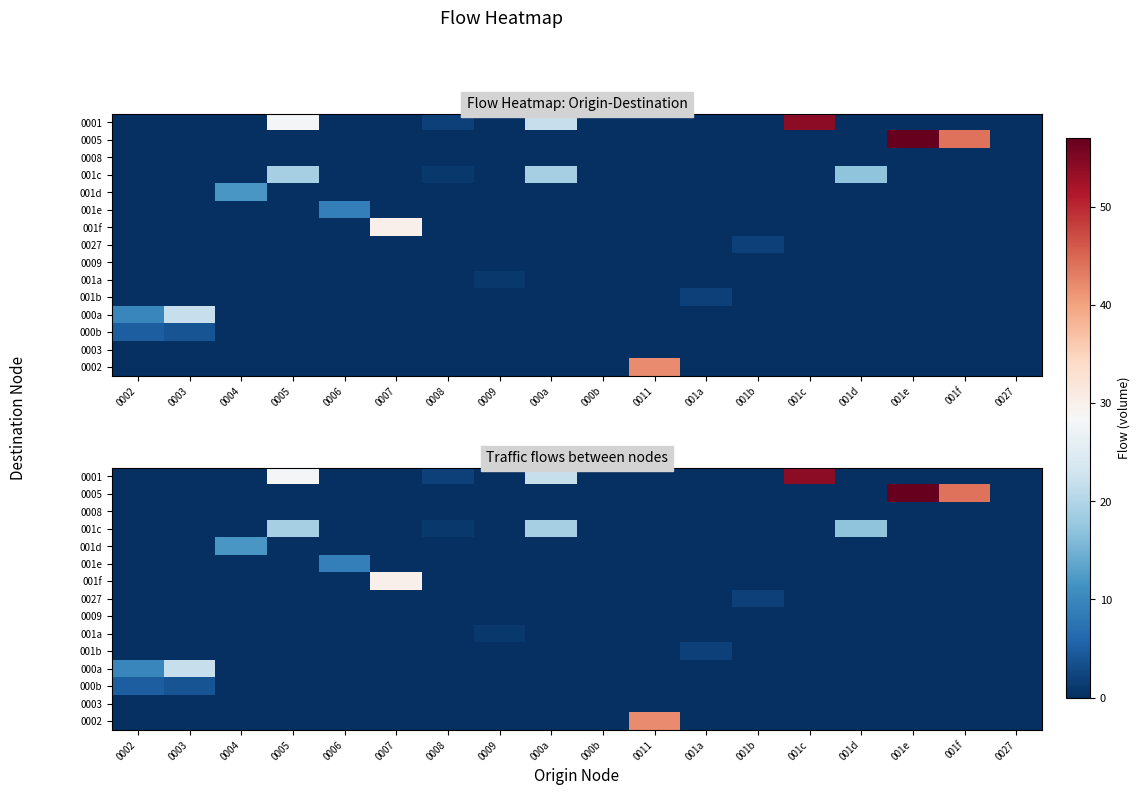

Is the value of 0002 at 001f greater than the value of 0005 at 0006?

No